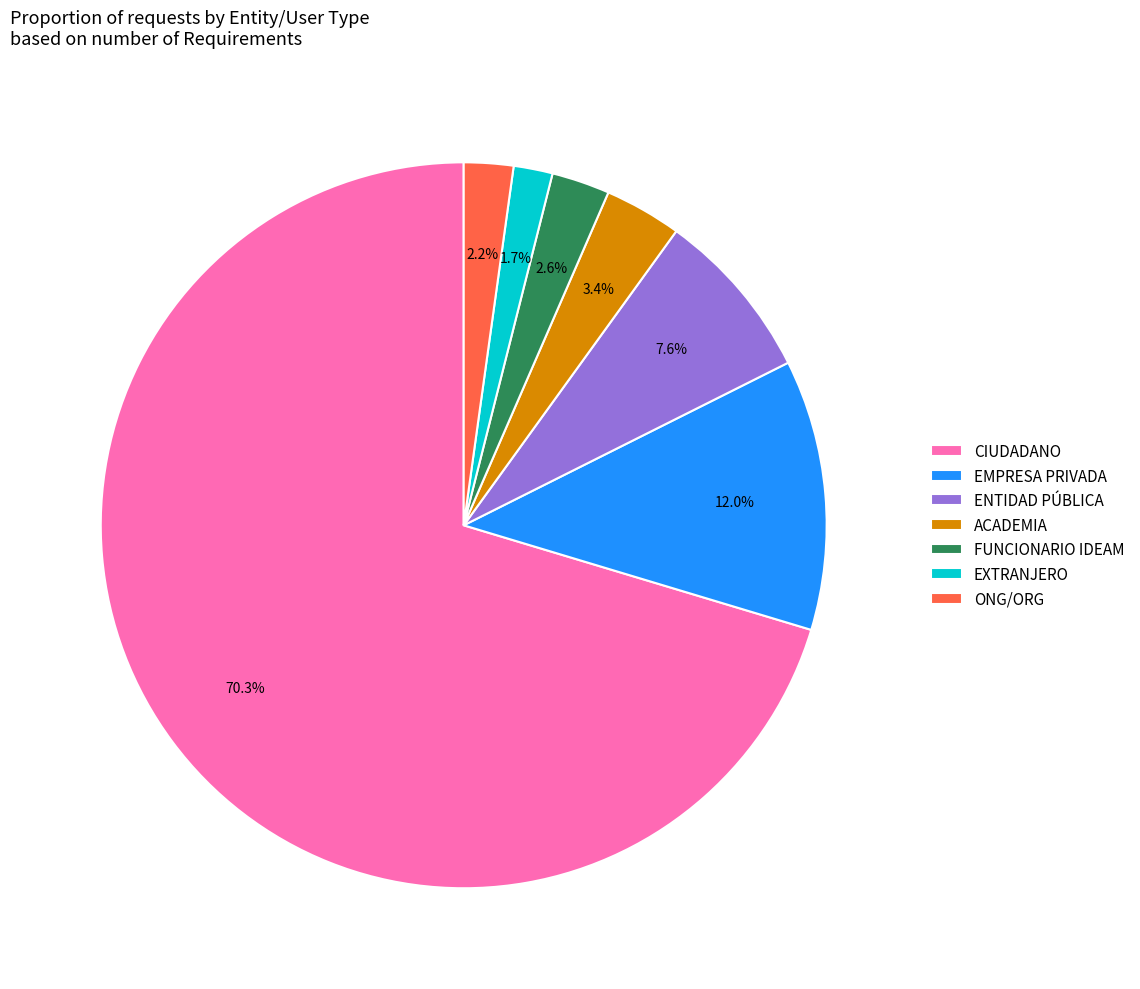

Combined, do EXTRANJERO and ONG/ORG account for over 50%?

No